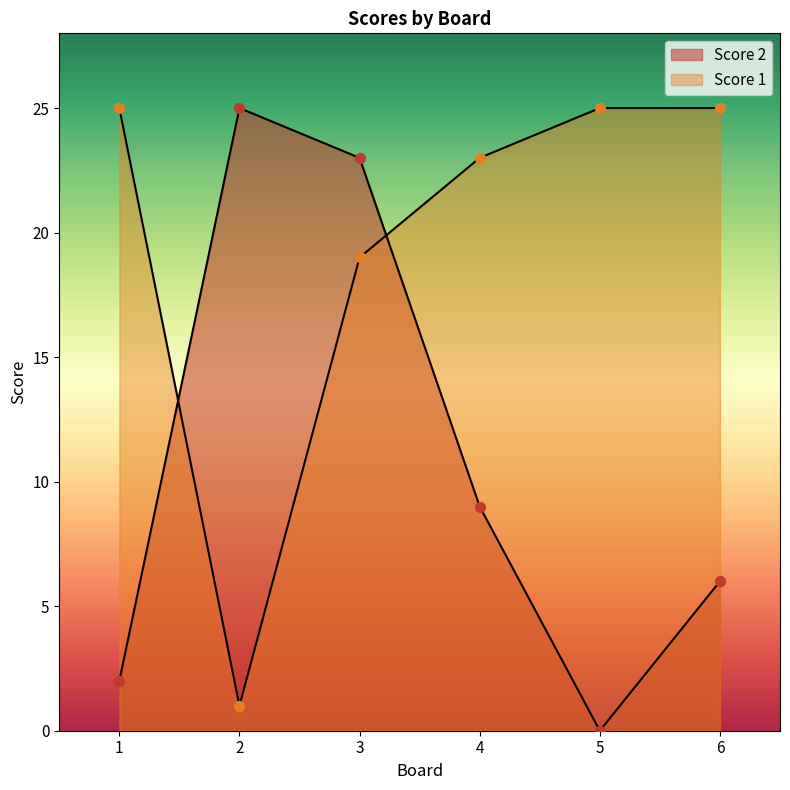

What is the total value across all series at 2?

26